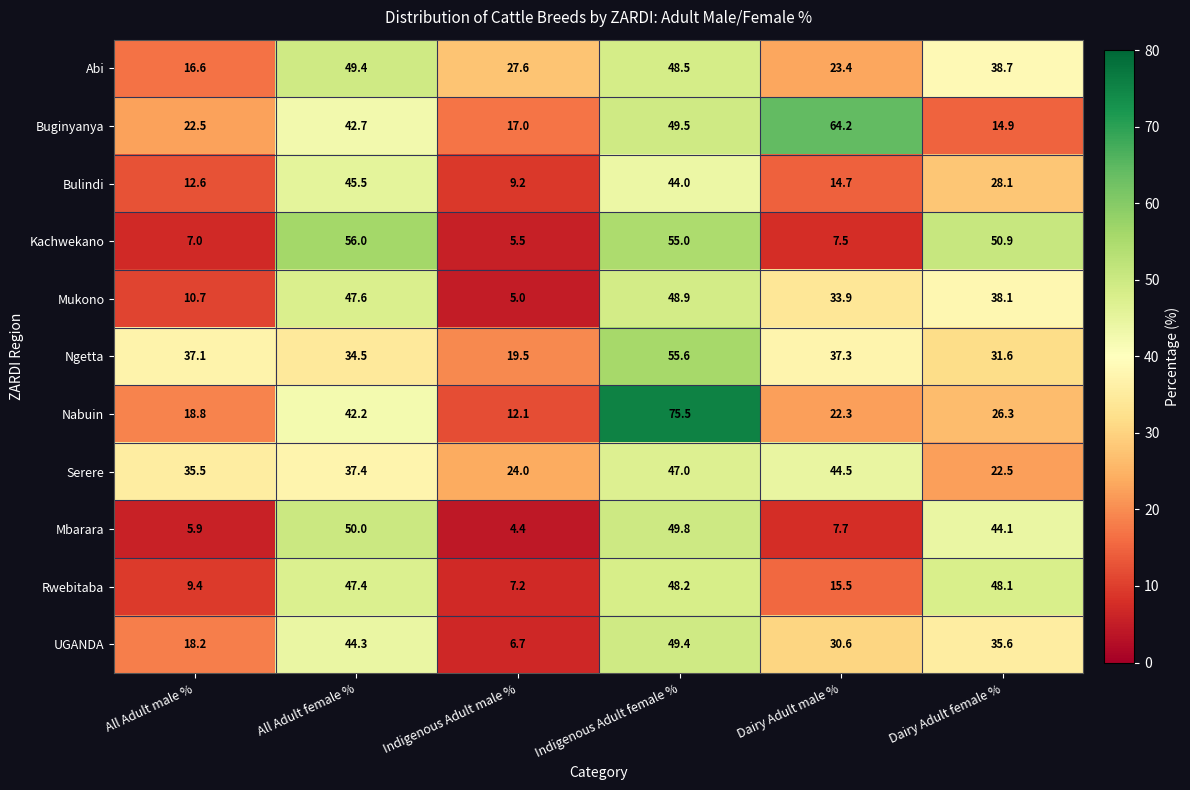

Where does the Mukono series first go above 38?

All Adult female %